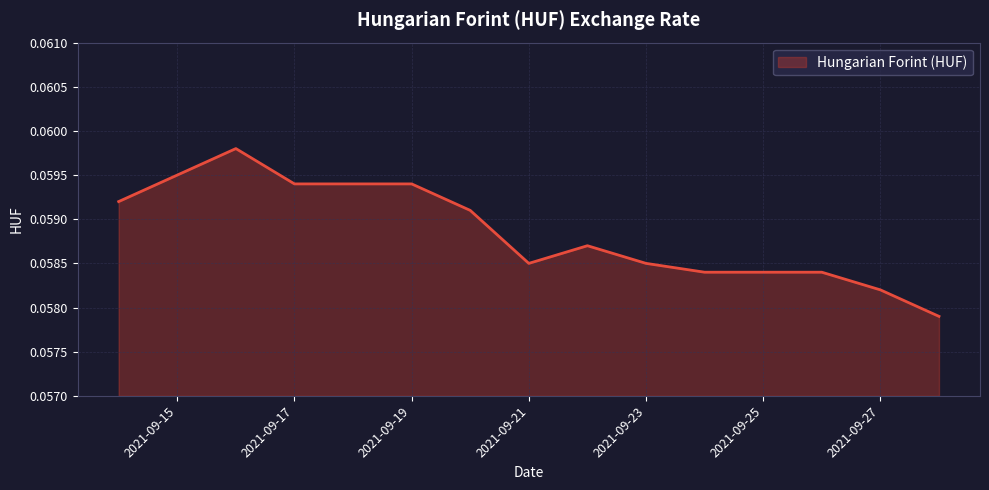

Which category has the highest value across all series?

2021-09-16